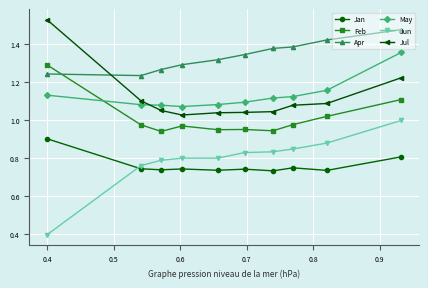

At how many categories does at least one series exceed 0?

10